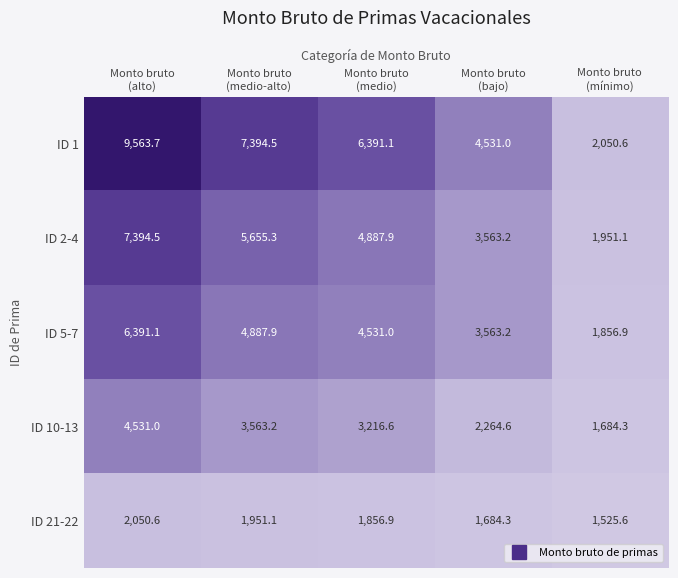

List the series in order of their peak value, highest first.

ID 1, ID 2-4, ID 5-7, ID 10-13, ID 21-22